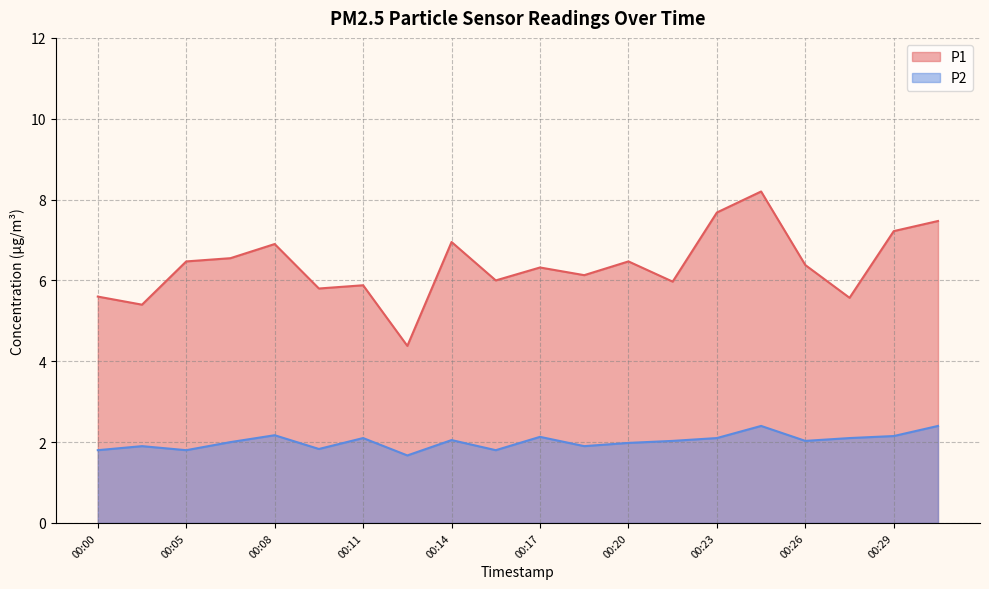

True or false: P1 has a value of 8.9 at 00:17.

False